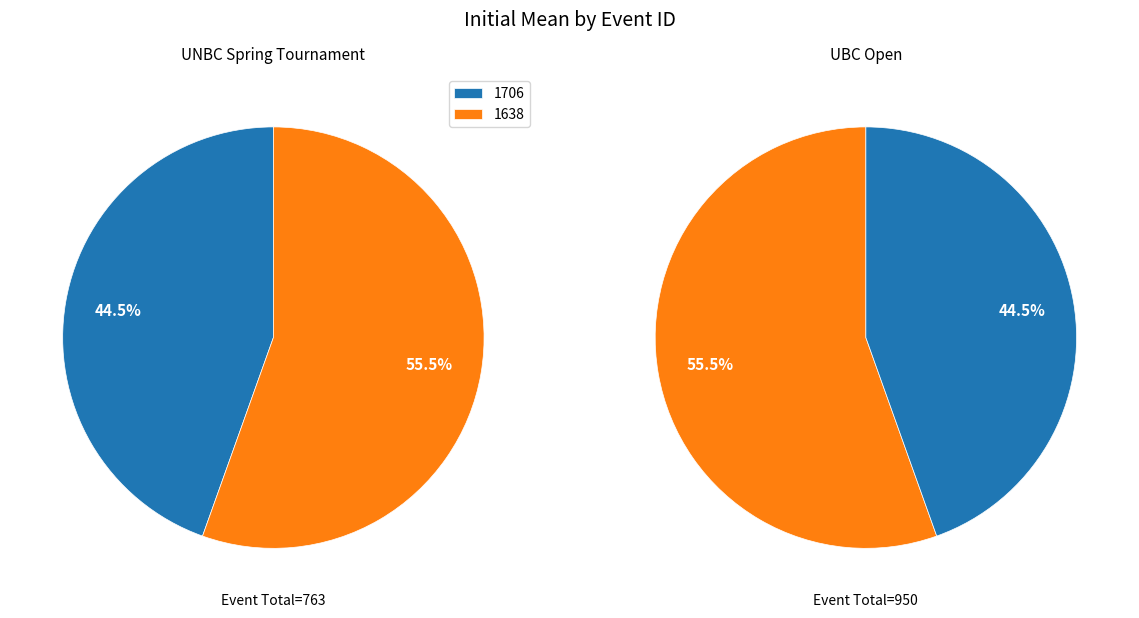

To the nearest percent, what is the difference between the 1638 and 1706 slice percentages?

11%